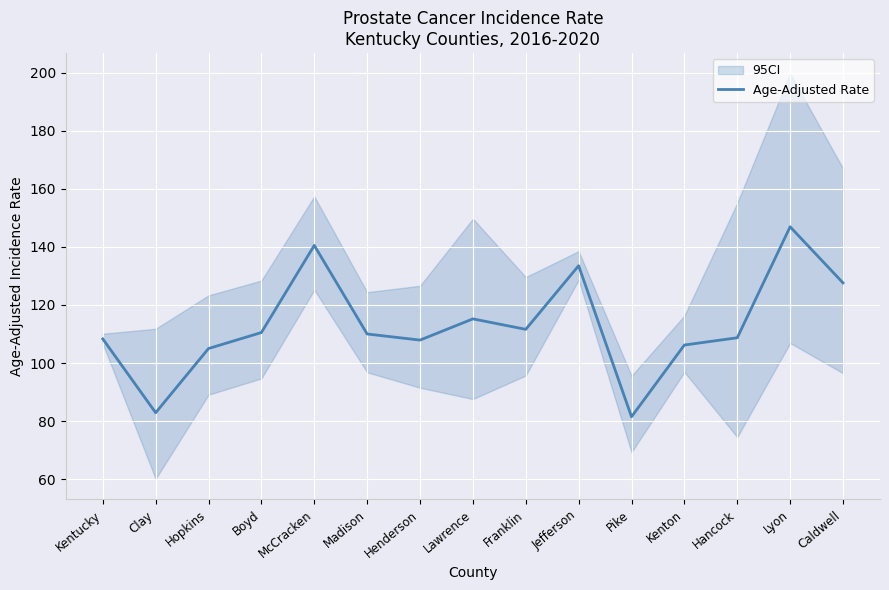

List the labels in order of value, largest first.

Lyon, McCracken, Jefferson, Caldwell, Lawrence, Franklin, Boyd, Madison, Hancock, Kentucky, Henderson, Kenton, Hopkins, Clay, Pike